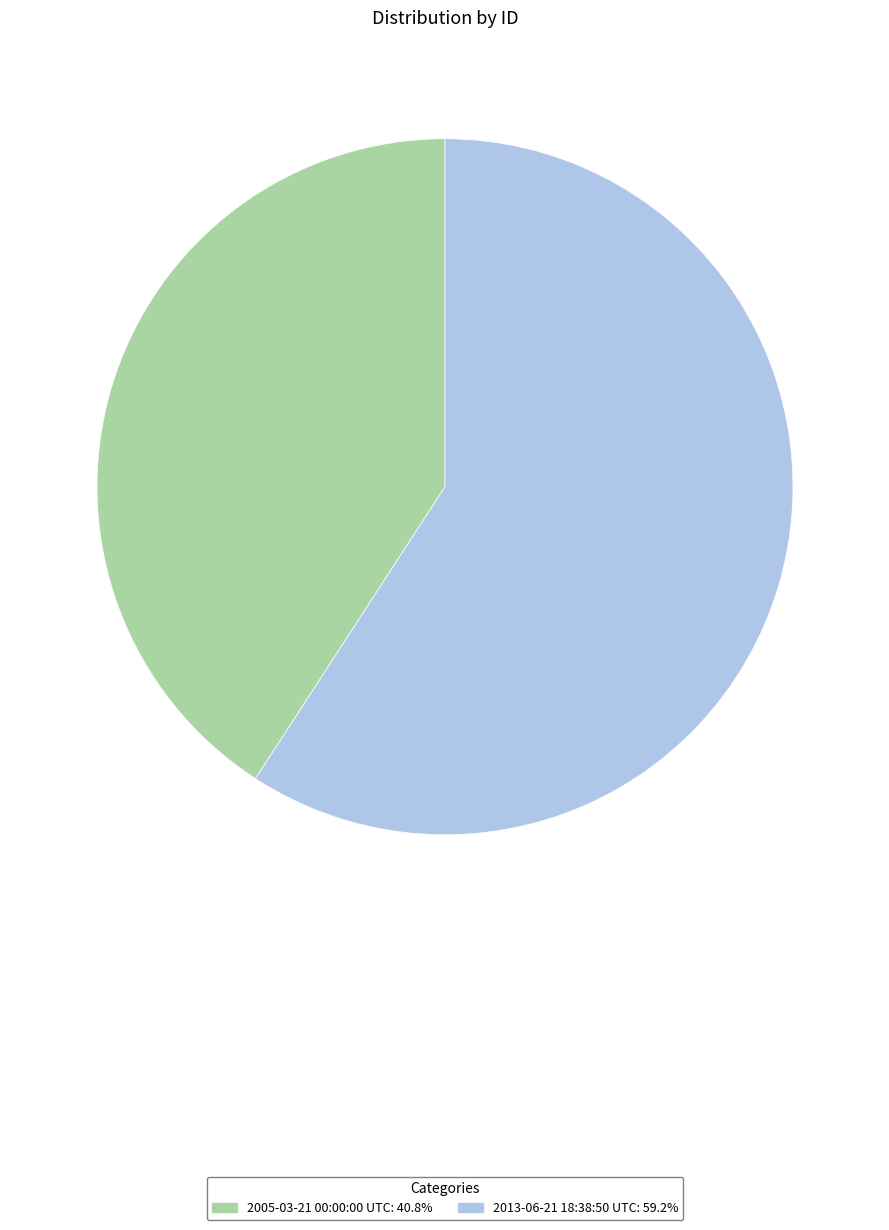

How many segments does this pie chart have?

2